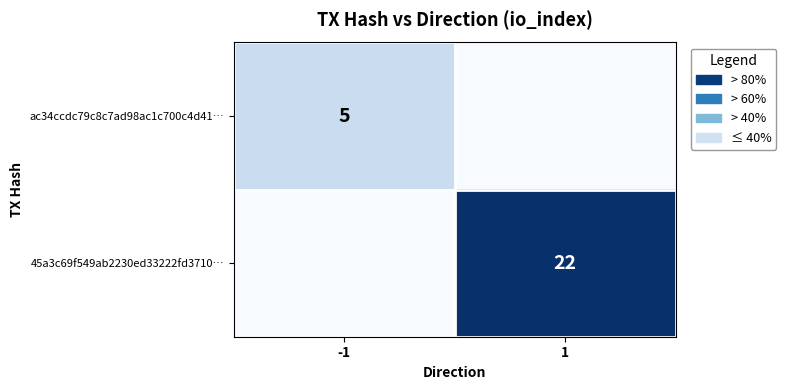

Which has a higher value, -1 or 1?

-1